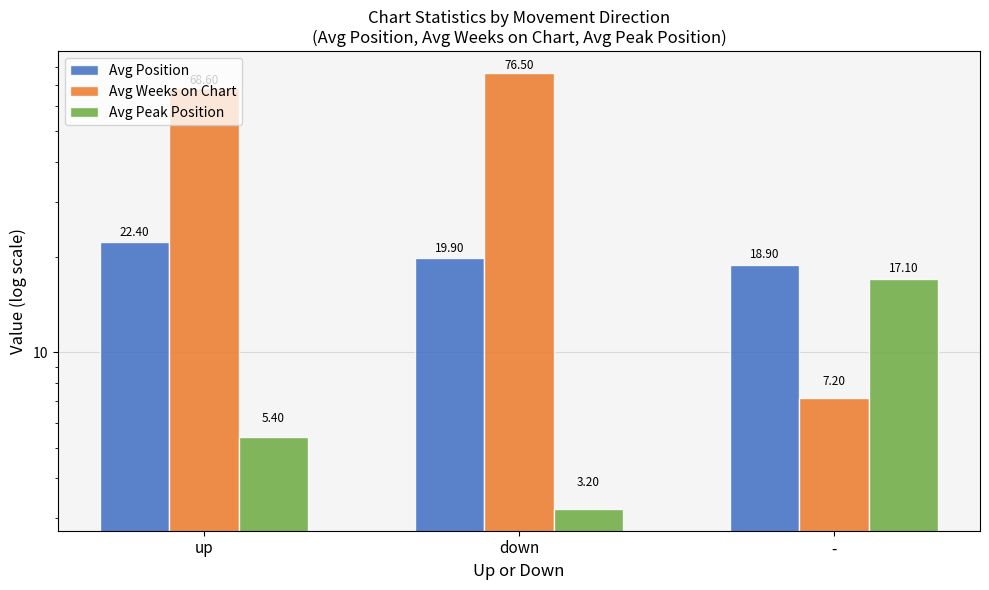

What is the minimum value shown in the chart?

3.2